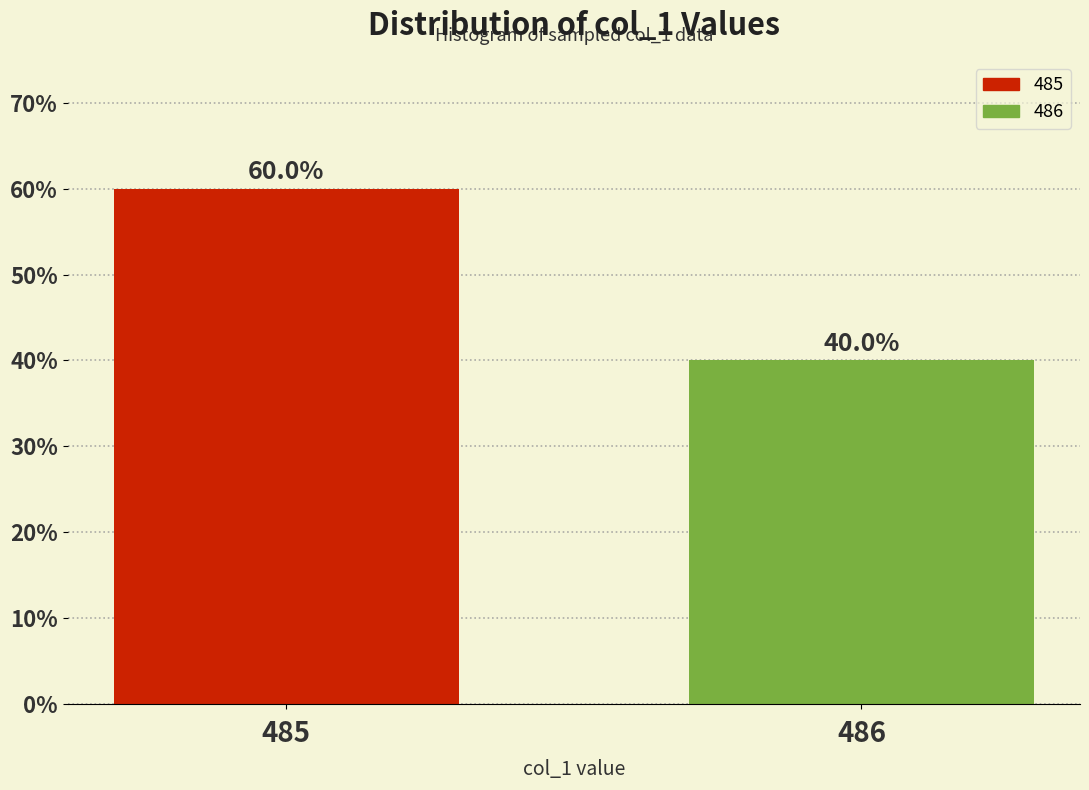

Reading left to right, what are all the values shown in this chart?

60	40